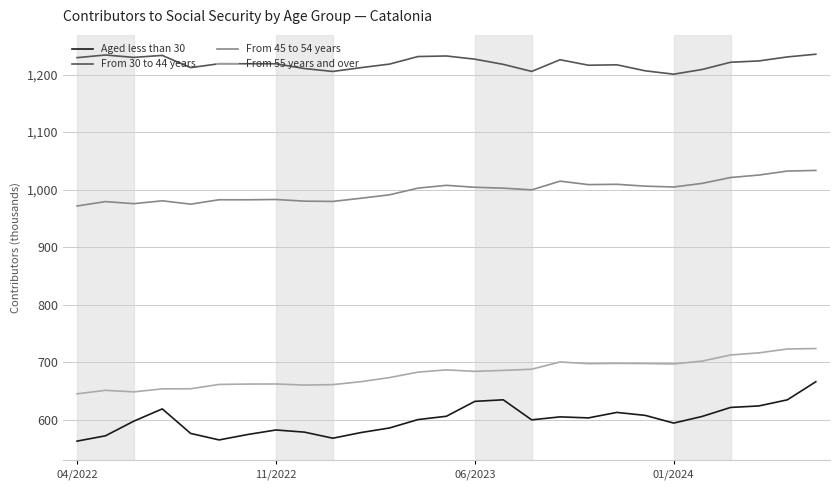

True or false: From 45 to 54 years and From 30 to 44 years intersect in this chart.

False